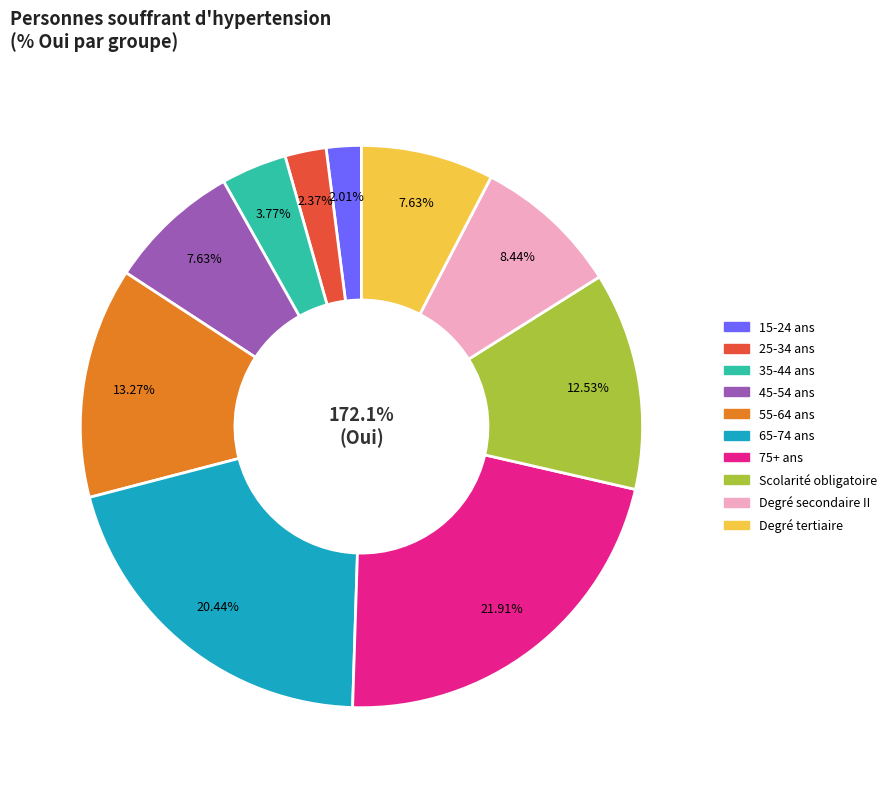

True or false: 65-74 ans accounts for 20% of the total.

True